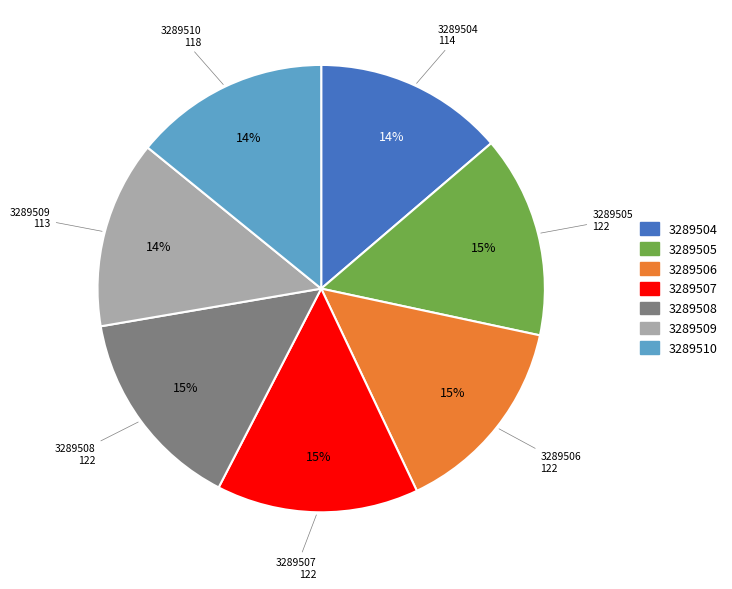

Approximately how many times larger is the value at 3289510 compared to 3289504?

1.0